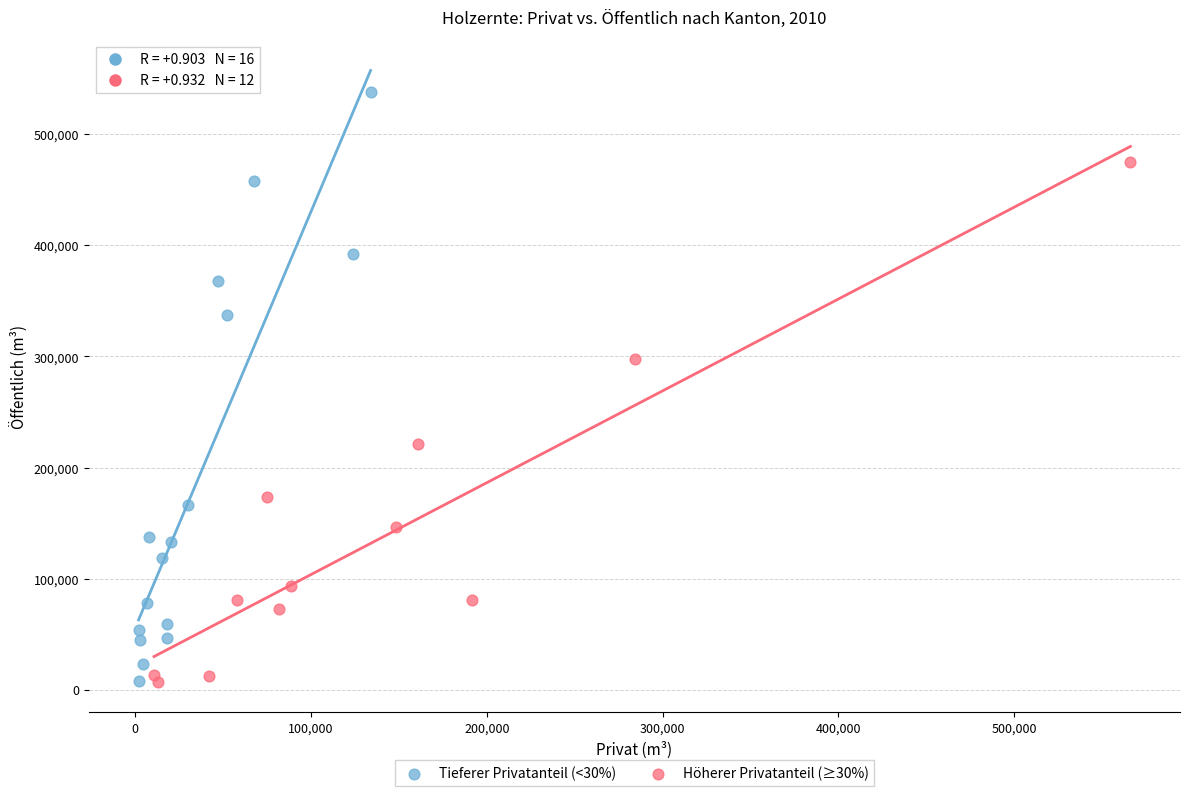

Which series has the widest spread of Y values?

Tieferer Privatanteil (<30%)